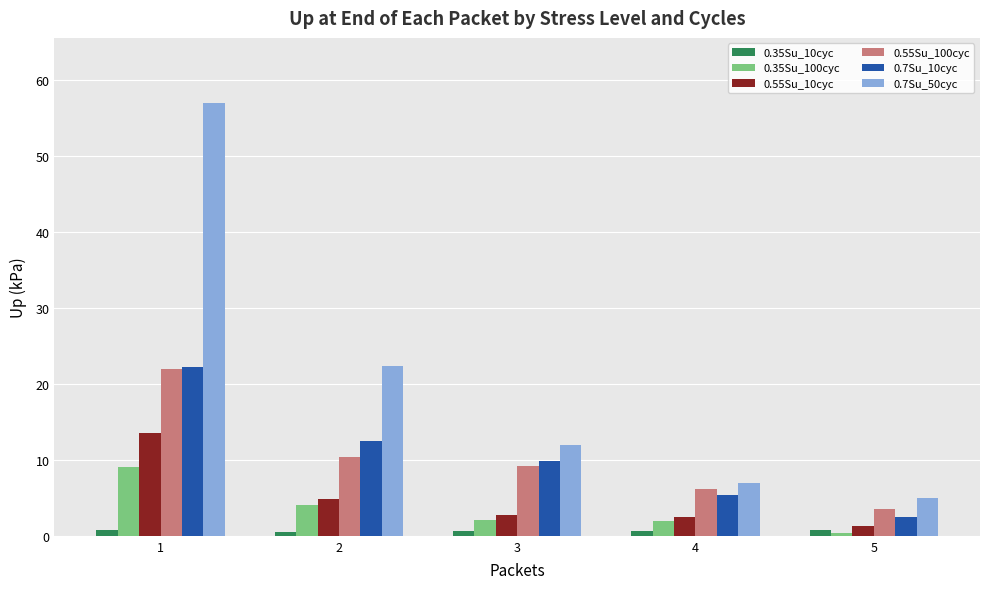

Which series has the largest range (max minus min)?

0.7Su_50cyc